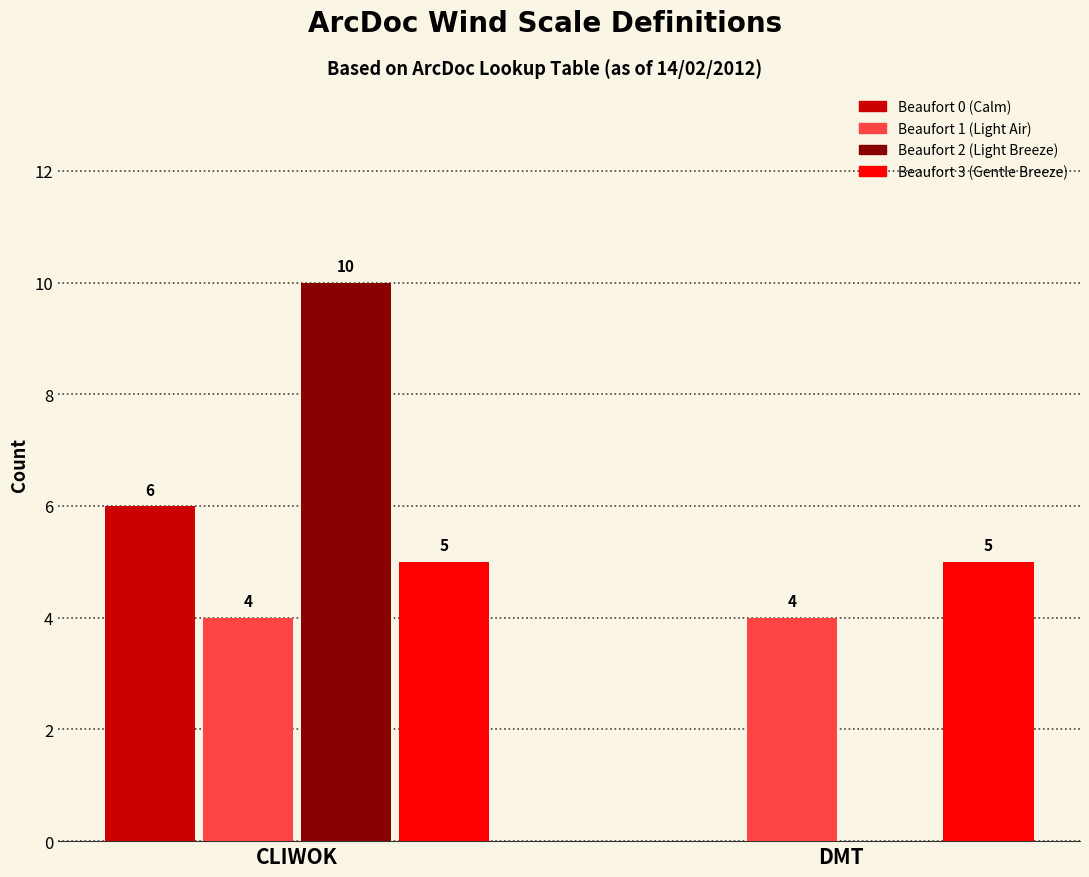

What is the total value across all series at CLIWOK?

25